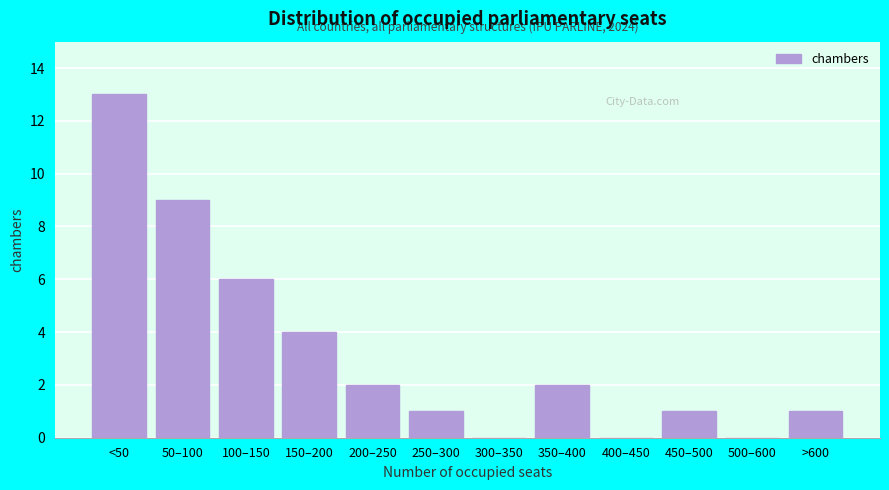

Reading left to right, list all the values displayed in this chart.

<50=13	50–100=9	100–150=6	150–200=4	200–250=2	250–300=1	300–350=0	350–400=2	400–450=0	450–500=1	500–600=0	>600=1